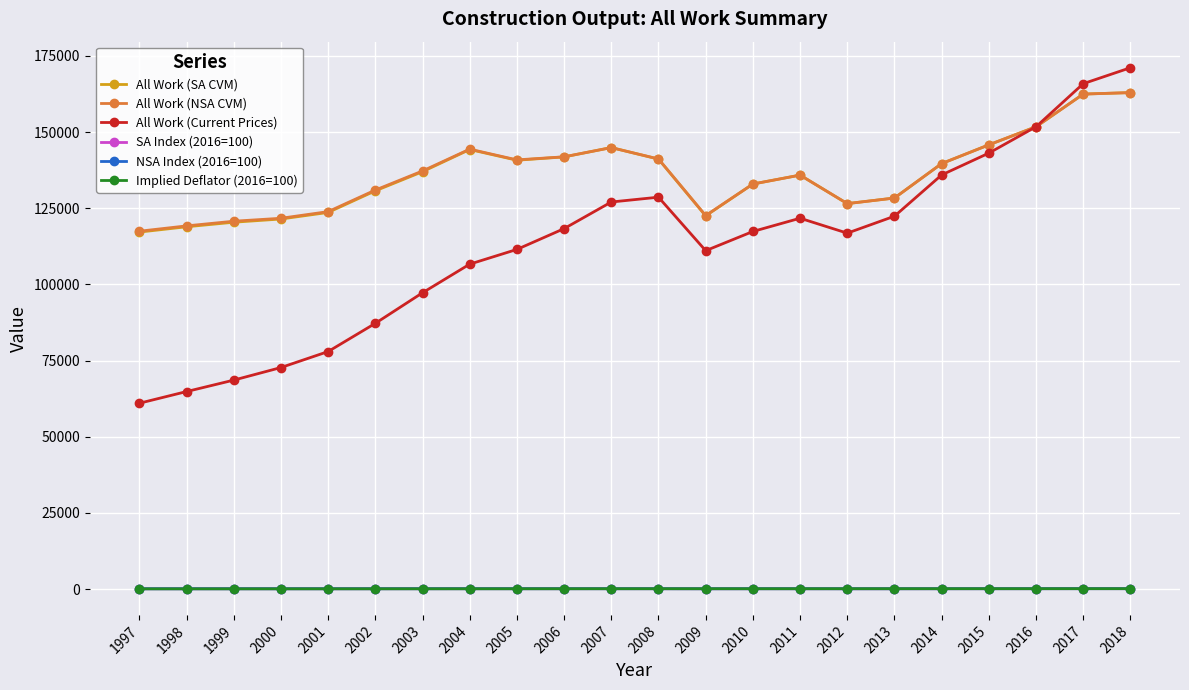

What is the total value across all series at 2016?

455616.0